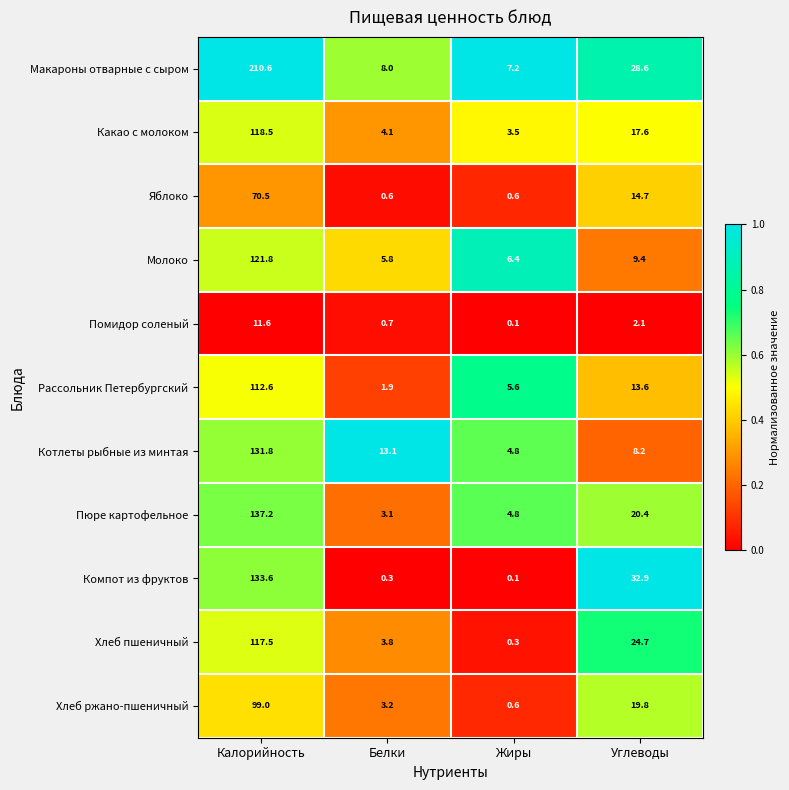

Where does the Рассольник Петербургский series first go above 13?

Калорийность